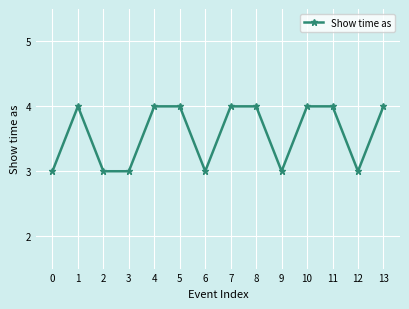

What is the change in value from 0 to 13?

+1